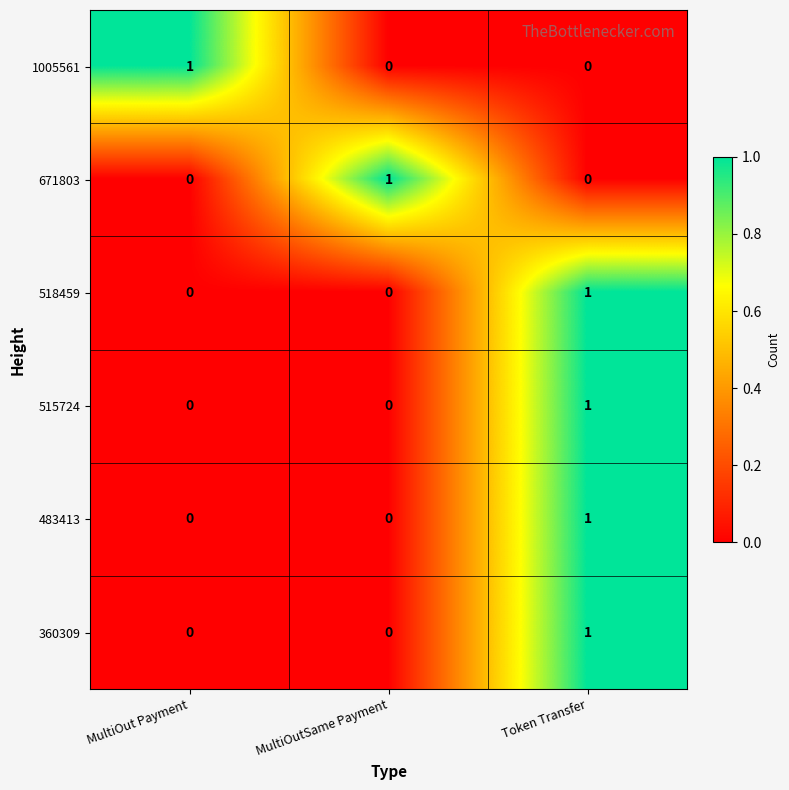

At which category is the sum across all series the highest?

Token Transfer